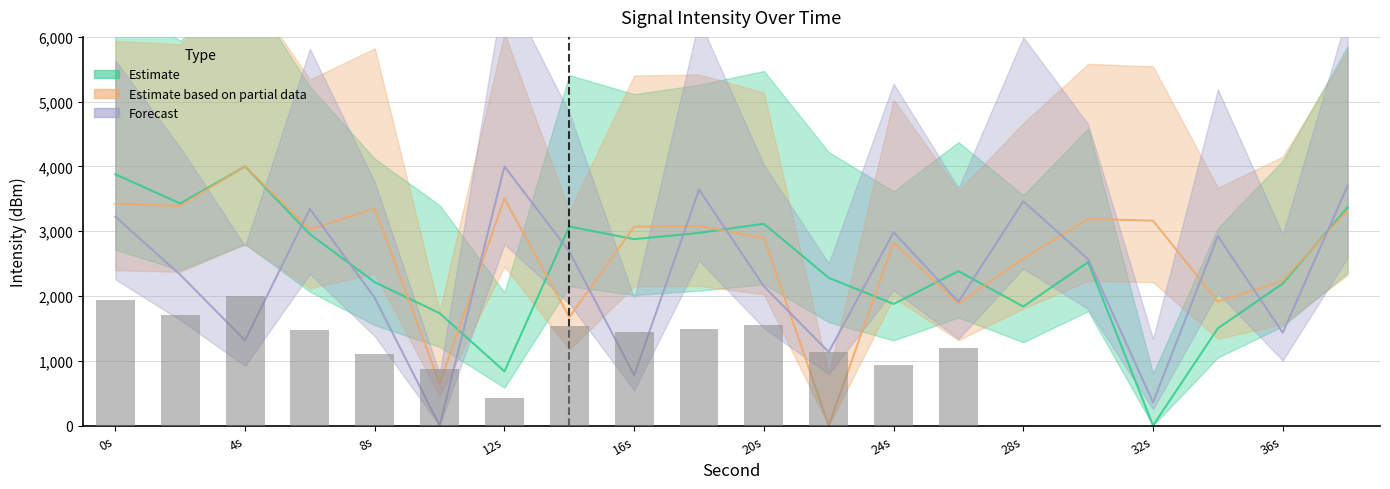

Rank the series by their maximum value, from lowest to highest.

Estimate, Estimate based on partial data, Forecast